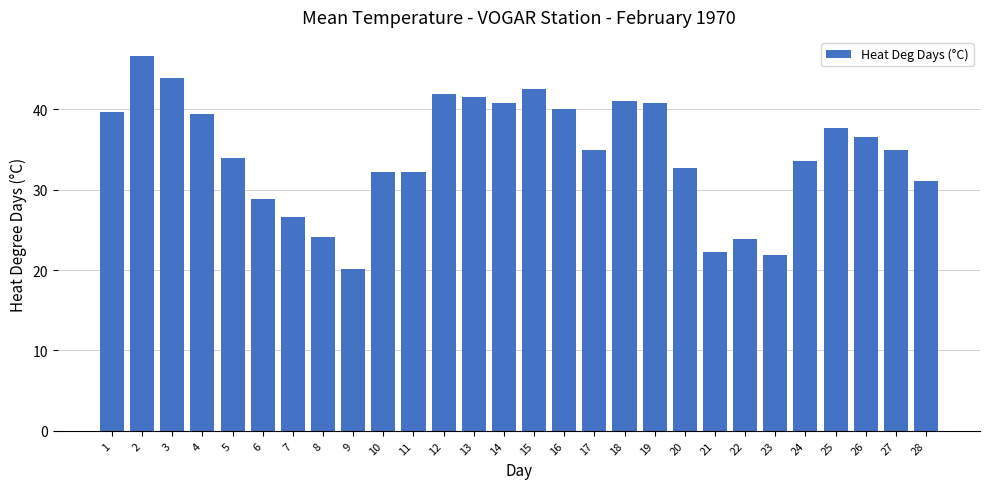

Reading left to right, extract all data points from this chart.

39.7	46.7	43.9	39.4	33.9	28.9	26.6	24.1	20.2	32.2	32.2	41.9	41.6	40.8	42.5	40.0	35.0	41.1	40.8	32.7	22.2	23.9	21.9	33.6	37.7	36.6	35.0	31.1